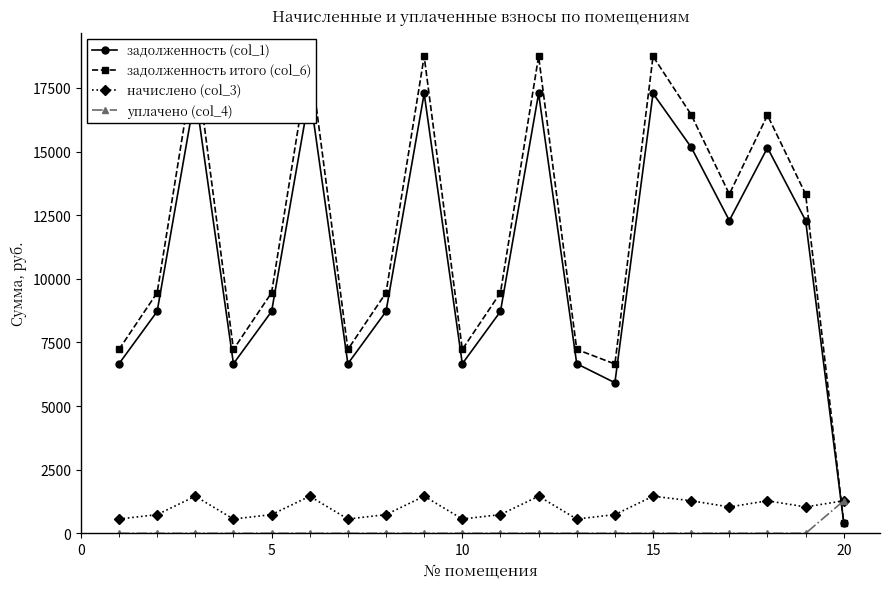

The value of начислено (col_3) at 20 is 1279.8. True or false?

True